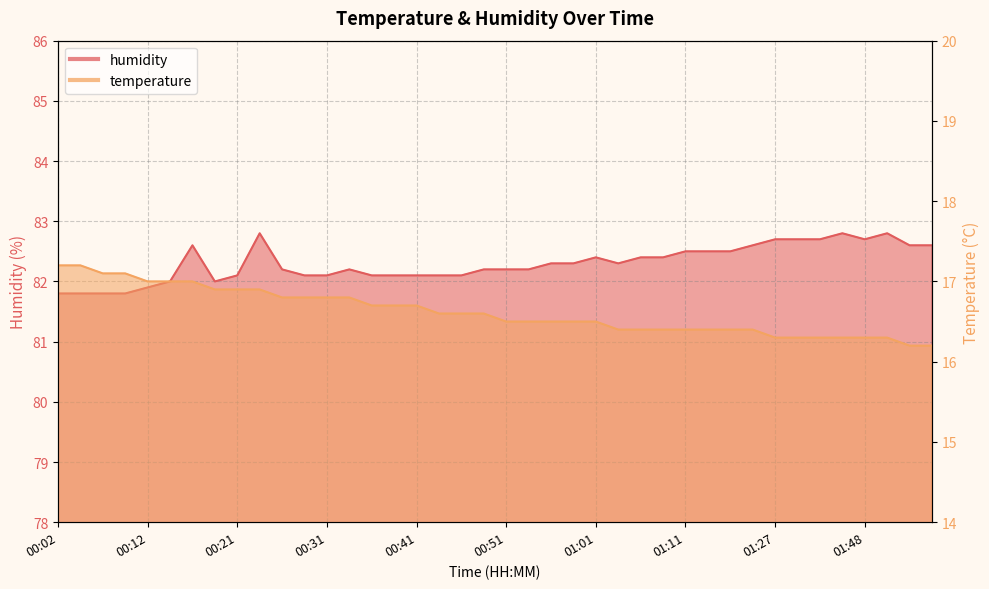

At which category does humidity reach its first local valley?

00:19